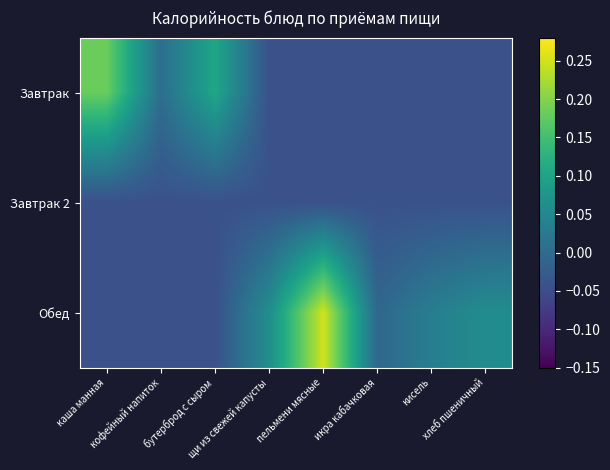

Reading left to right, transcribe all the data shown in this chart.

Завтрак: каша манная=0.2	кофейный напиток=0.0	бутерброд с сыром=0.1	щи из свежей капусты=-0.0	пельмени мясные=-0.0	икра кабачковая=-0.0	кисель=-0.0	хлеб пшеничный=-0.0
Завтрак 2: каша манная=-0.0	кофейный напиток=-0.0	бутерброд с сыром=-0.0	щи из свежей капусты=-0.0	пельмени мясные=-0.0	икра кабачковая=-0.0	кисель=-0.0	хлеб пшеничный=-0.0
Обед: каша манная=-0.0	кофейный напиток=-0.0	бутерброд с сыром=-0.0	щи из свежей капусты=0.1	пельмени мясные=0.2	икра кабачковая=-0.0	кисель=0.0	хлеб пшеничный=0.1